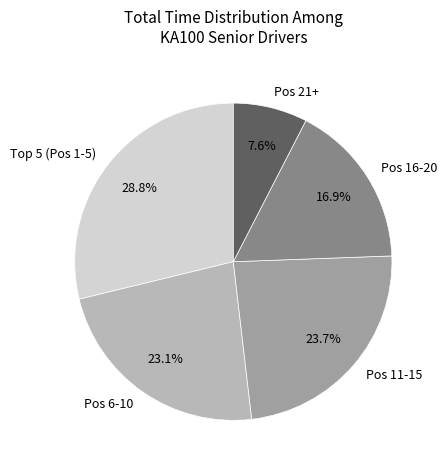

Is there a majority slice in this chart?

No